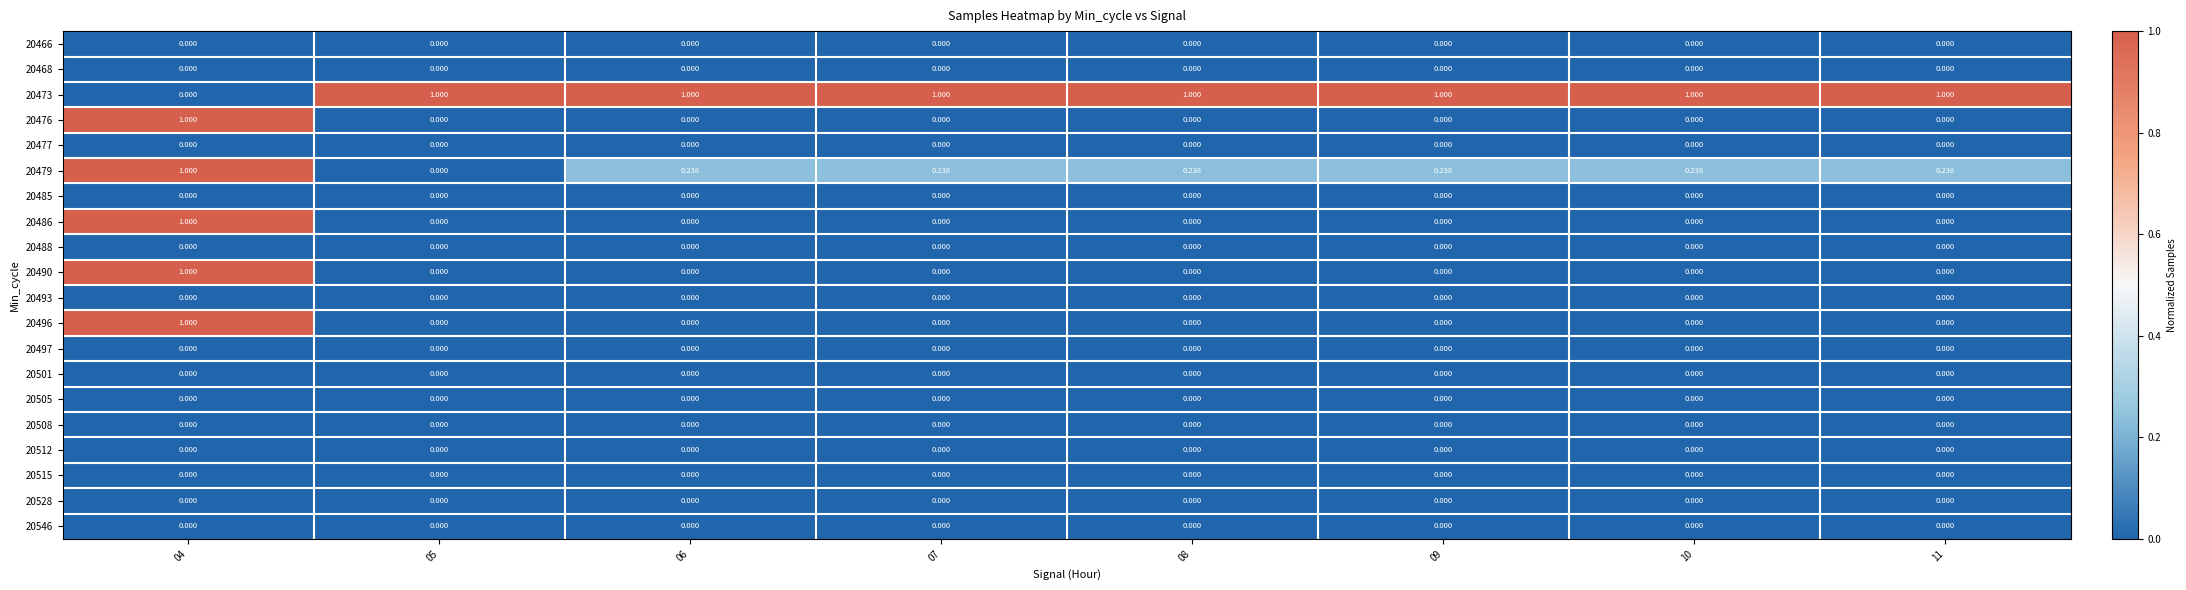

At how many categories does at least one series exceed 0?

8